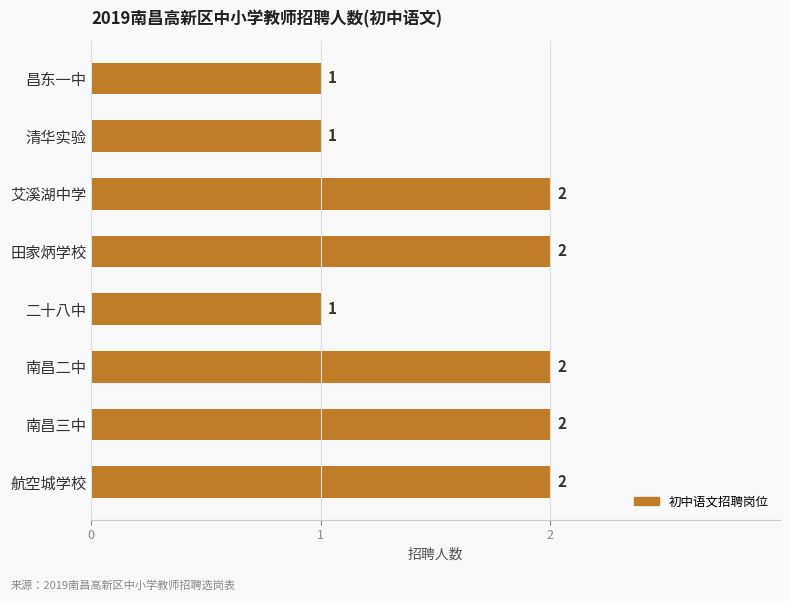

Approximately how many times larger is the value at 艾溪湖中学 compared to 二十八中?

2.0